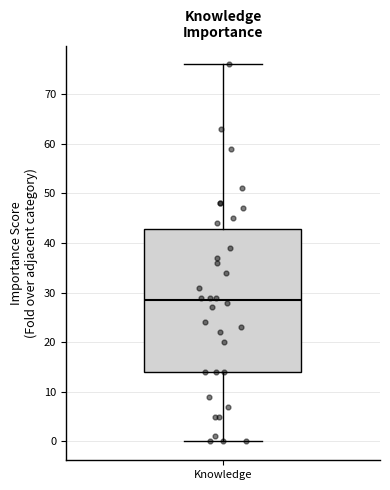

Where is the lower edge of the box for Knowledge on the y-axis? The values are not printed on the chart, so give them approximately, as read against the axis.

14